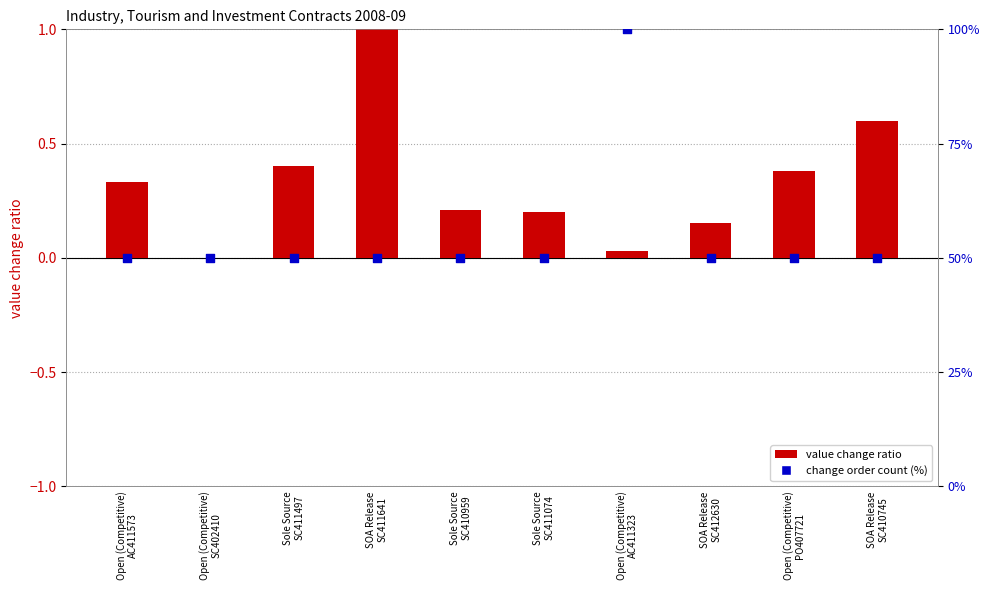

Is the value of change order count (%) at Sole Source
SC410959 greater than the value of value change ratio at Open (Competitive)
AC411573?

Yes